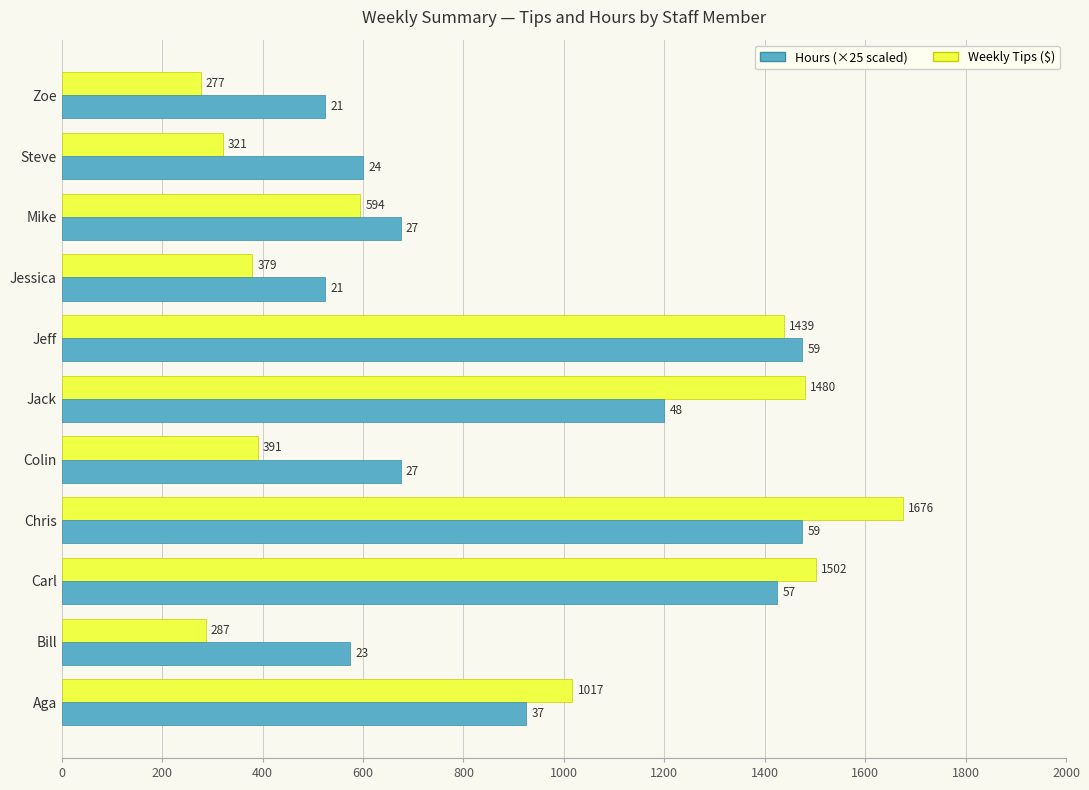

At which label is Hours (×25 scaled) closest to 1000?

Aga